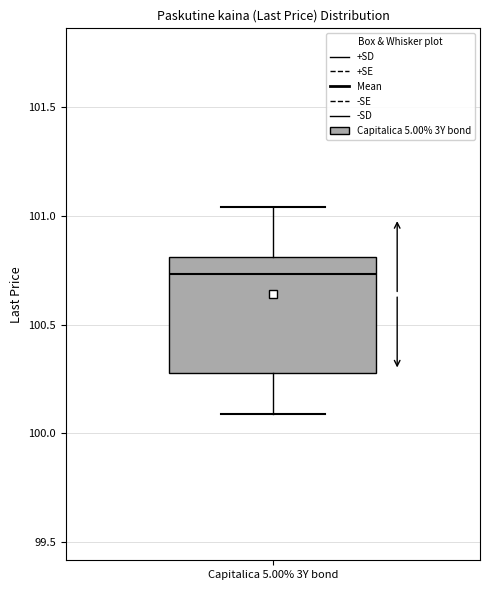

Transcribe this box plot: give where the median line is, the range the box spans, and where the two whiskers end, as read against the y-axis. The values are not printed on the chart, so give them approximately, as read against the axis.

median 100.75, box 100.30 to 100.80, whiskers 100.10 to 101.05